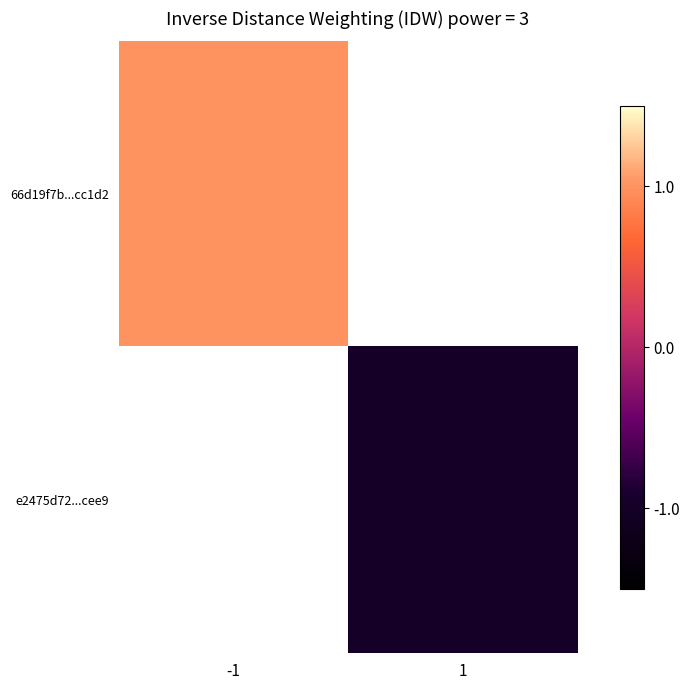

Which series has the largest range (max minus min)?

66d19f7b...cc1d2